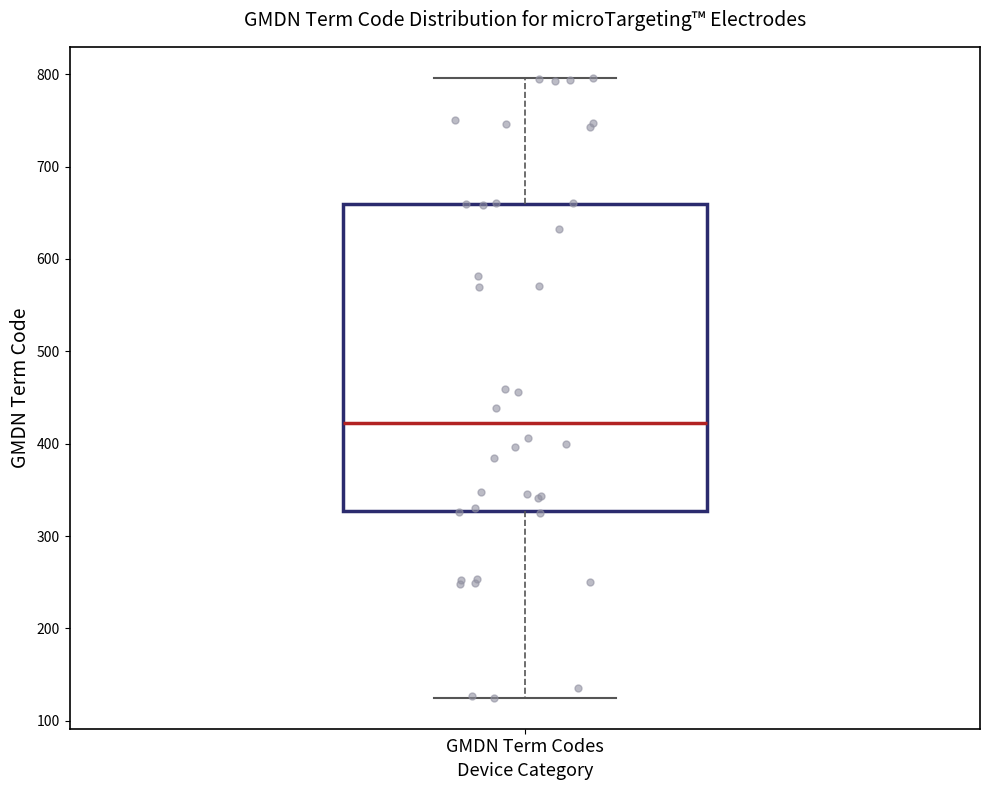

Transcribe this box plot: give where the median line is, the range the box spans, and where the two whiskers end, as read against the y-axis. The values are not printed on the chart, so give them approximately, as read against the axis.

median 420, box 330 to 660, whiskers 130 to 800